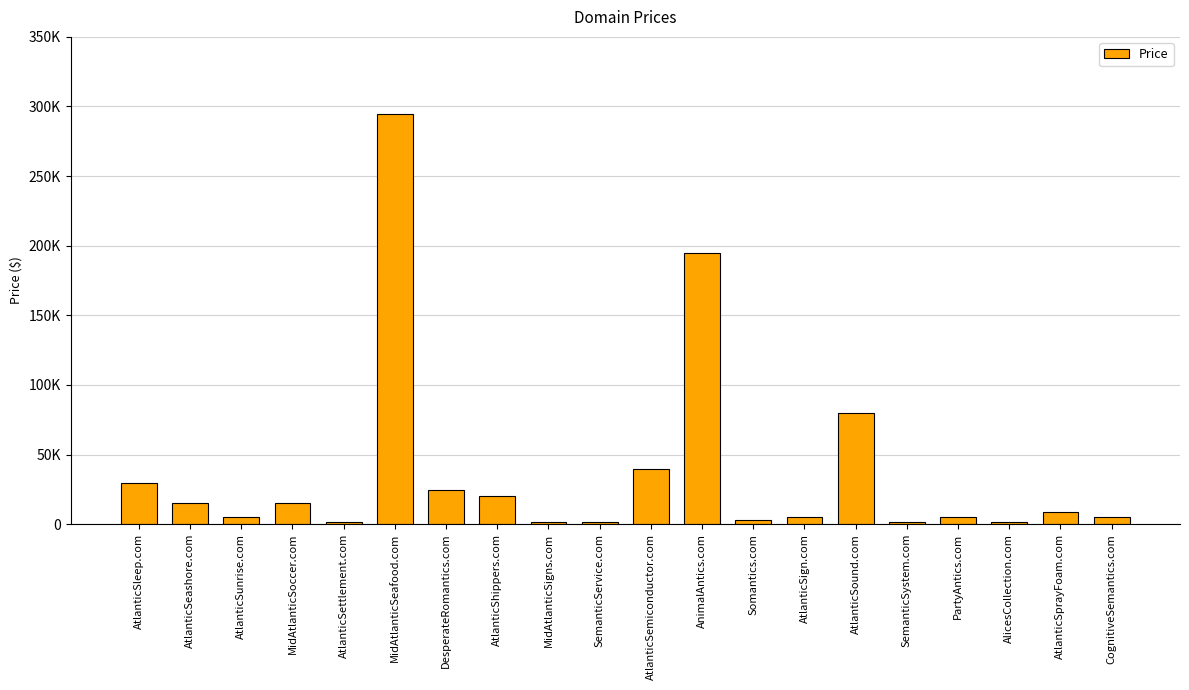

What is the sum of the values at Somantics.com and MidAtlanticSoccer.com?

17776